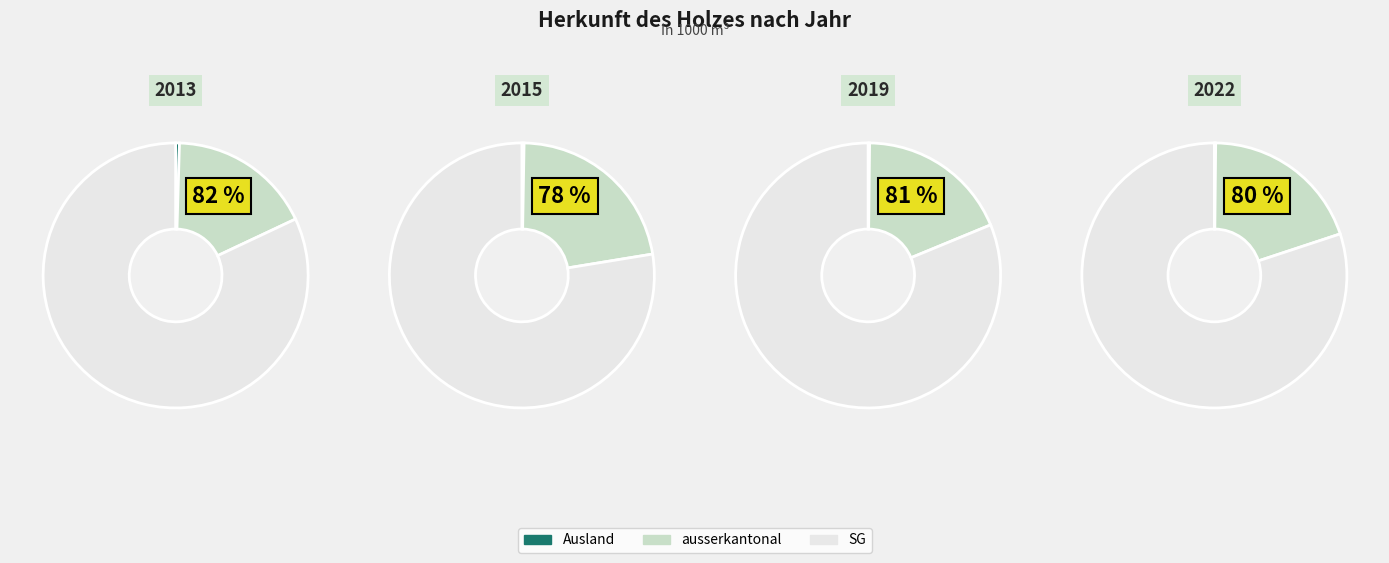

How many segments does this pie chart have?

10